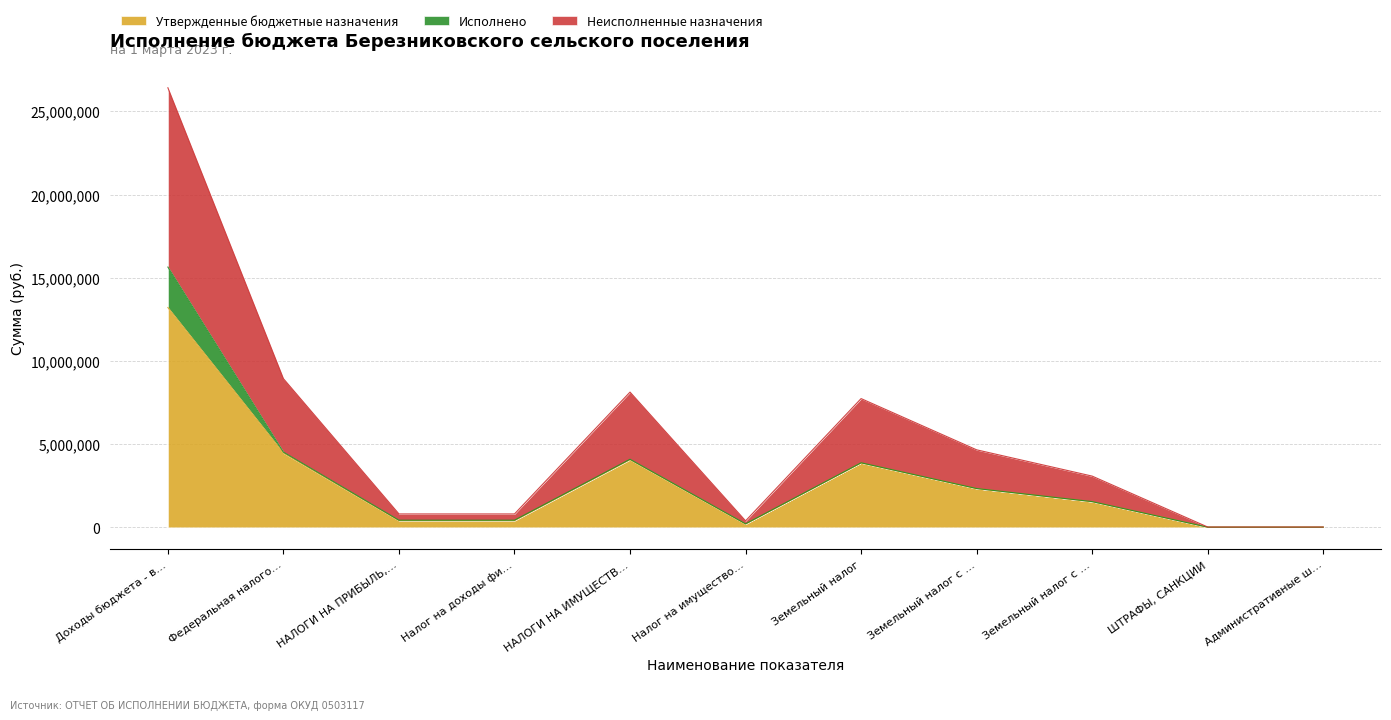

At which category is the sum across all series the highest?

Доходы бюджета - в…